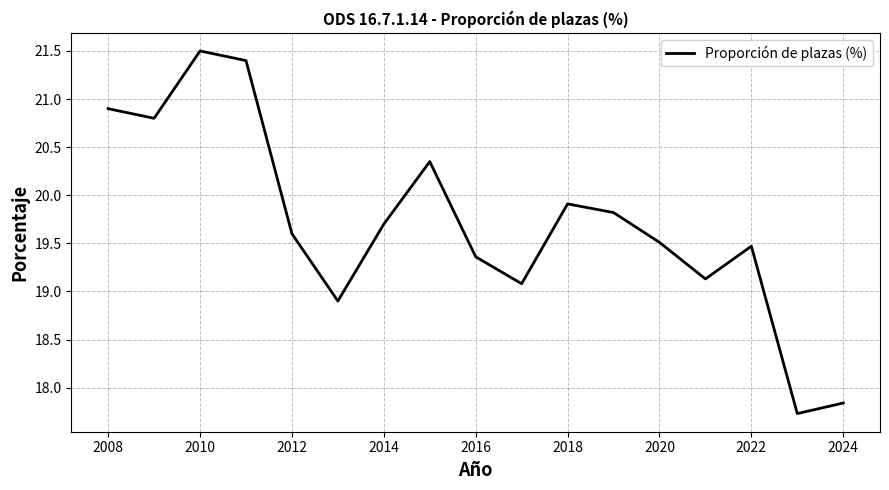

What is the sum of all values?

335.0